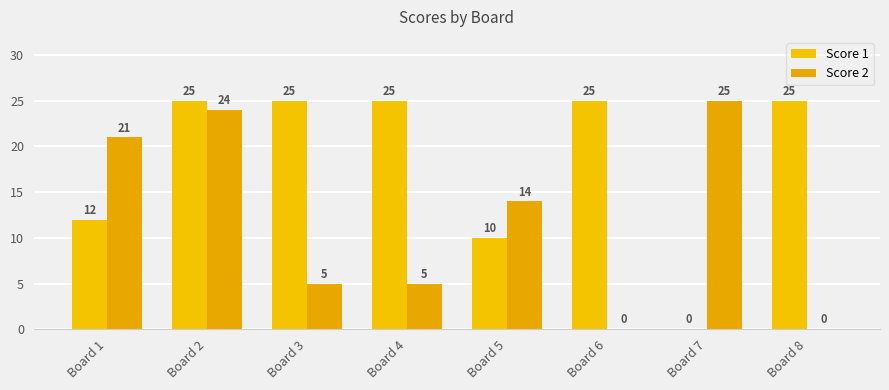

Reading right to left, transcribe all the data shown in this chart.

Score 1: 25	0	25	10	25	25	25	12
Score 2: 0	25	0	14	5	5	24	21